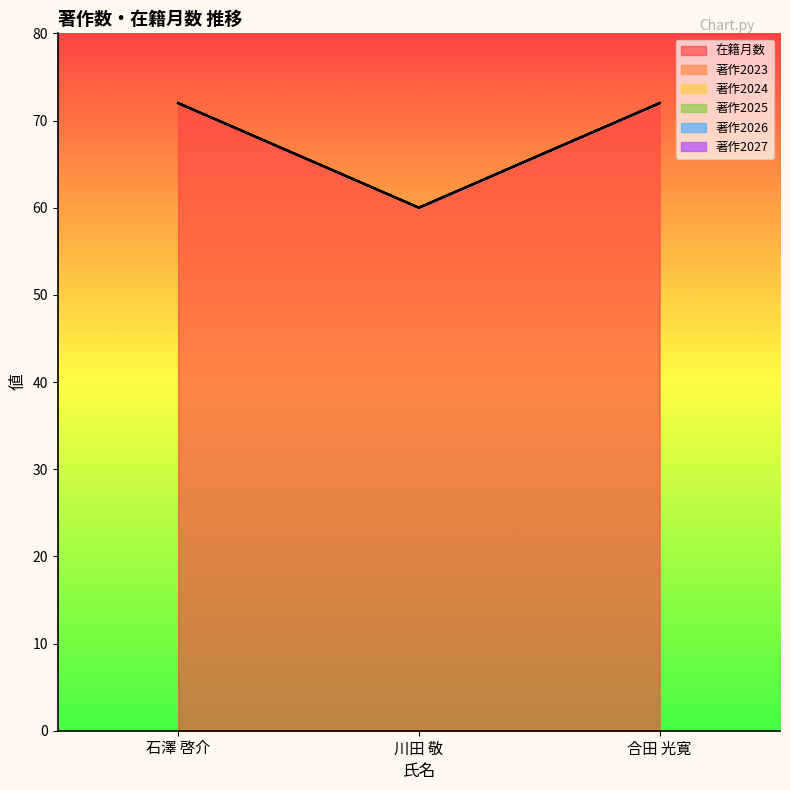

What is the label of the 2nd point from the right?

川田 敬